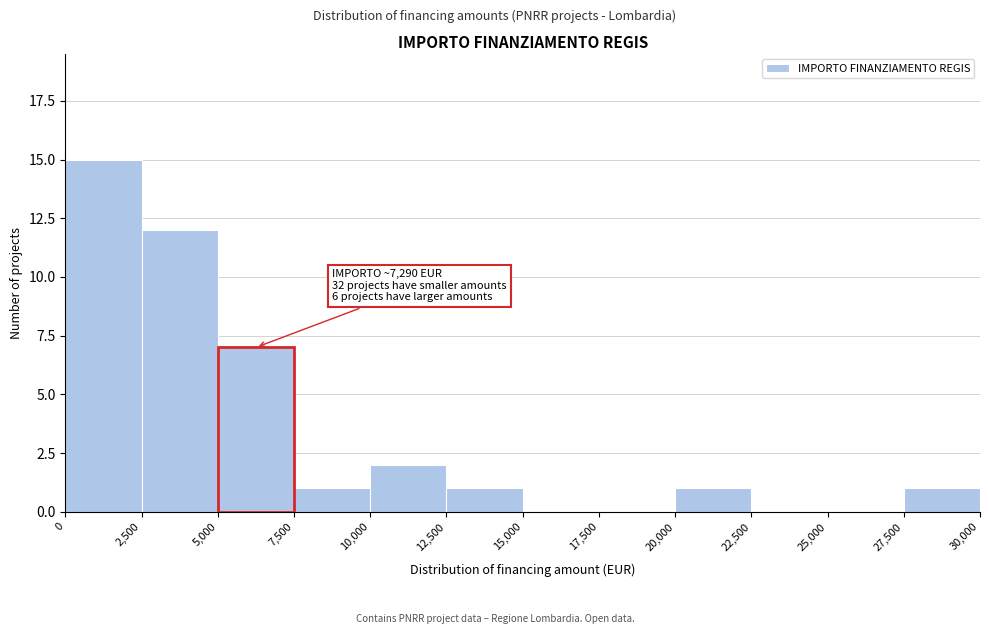

Which range on the x-axis has the tallest bar?

0 to 2,500